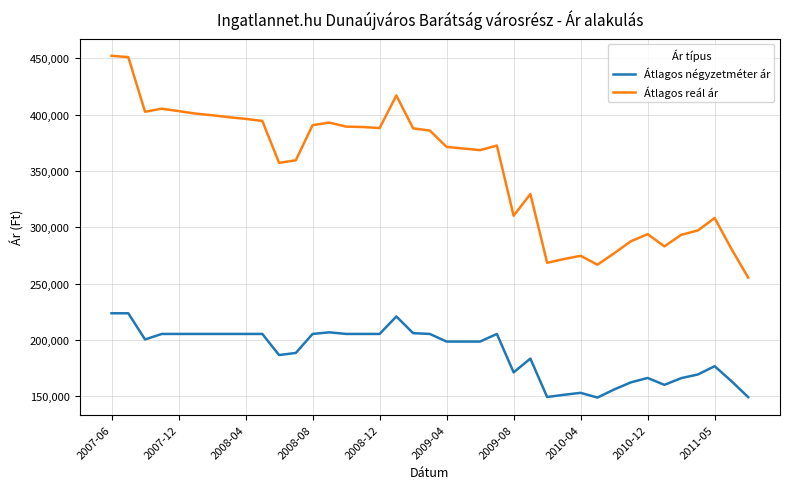

True or false: Átlagos négyzetméter ár has more than 0 points higher than both neighbors.

True